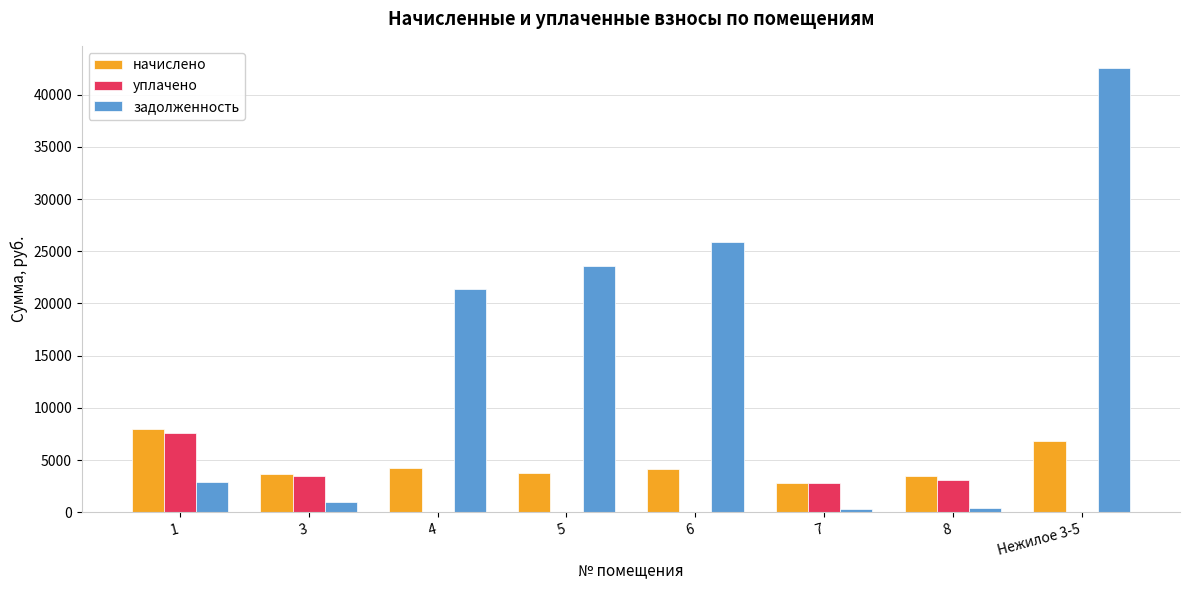

The value of начислено at 4 is 5674.8. True or false?

False